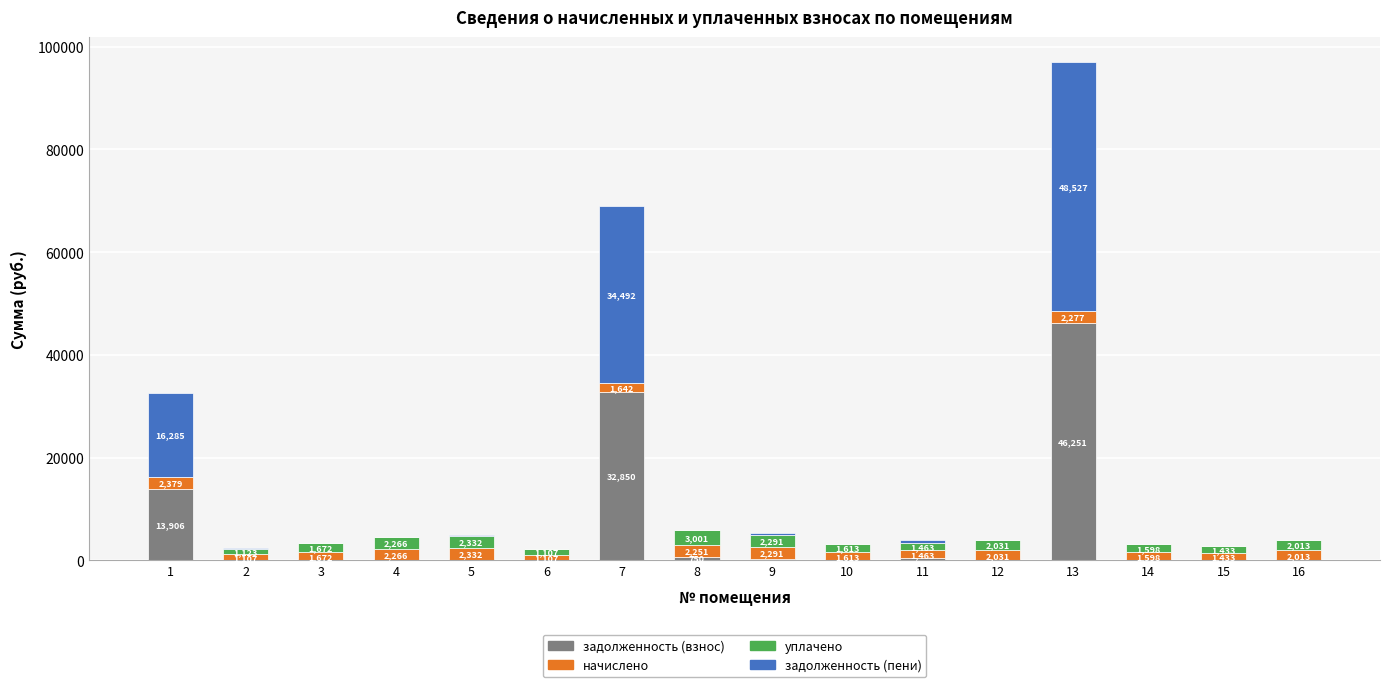

Read the задолженность (взнос) value at 2.

67.8